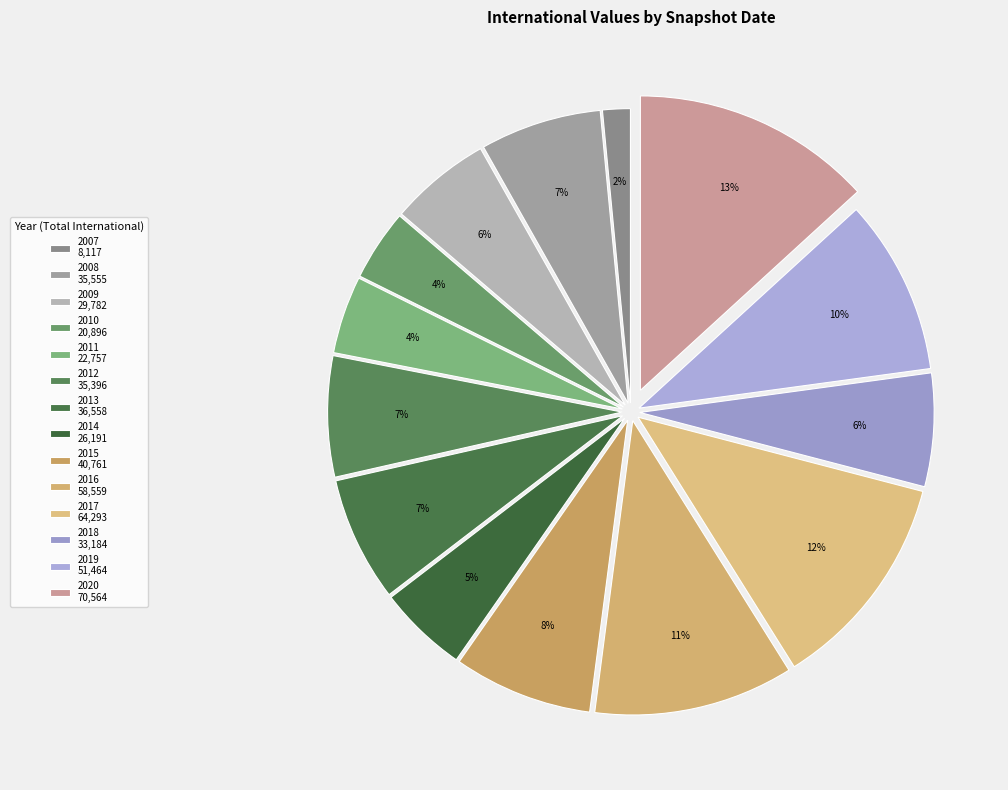

Which category has the biggest portion of the pie?

2020 70,564